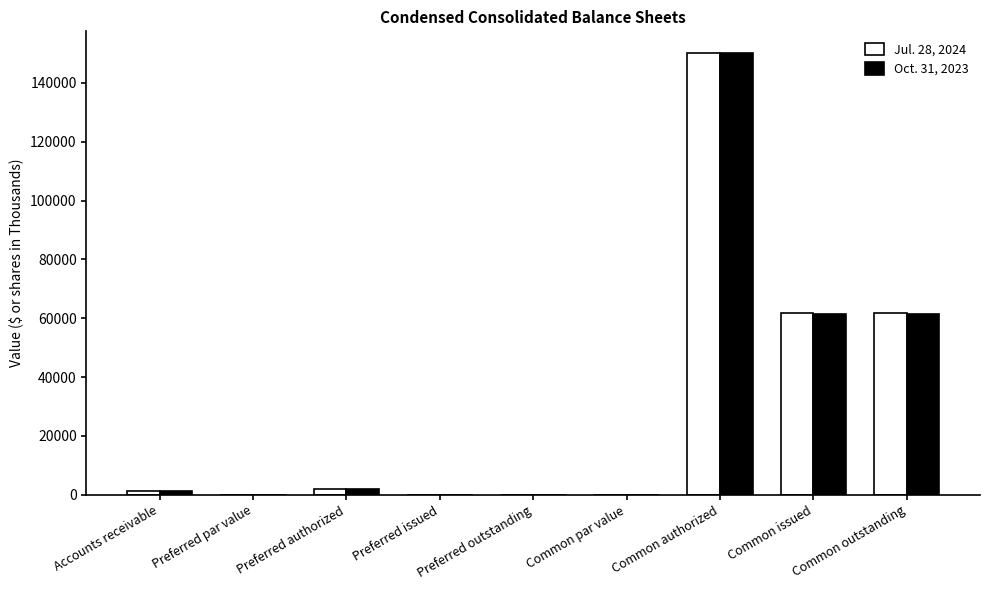

What is the spread (max minus min) of values at Common issued?

529.0